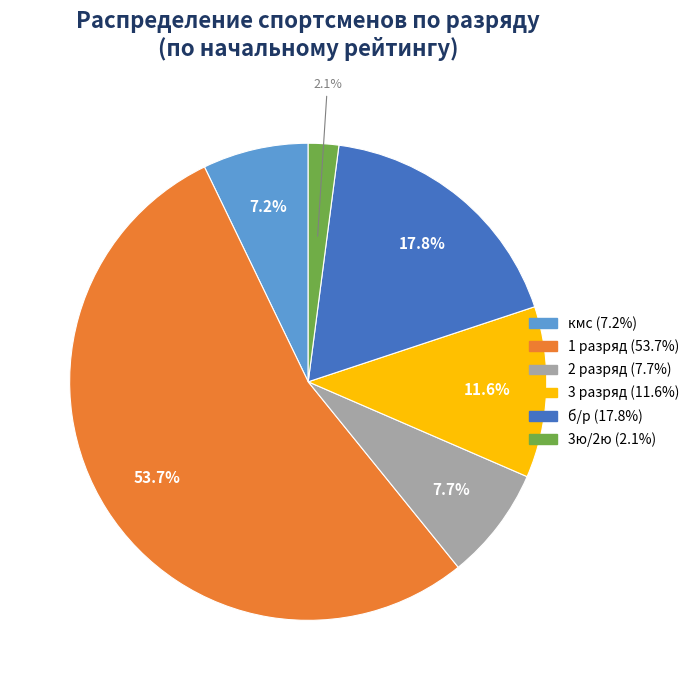

Is there any slice that represents more than half of the pie?

Yes